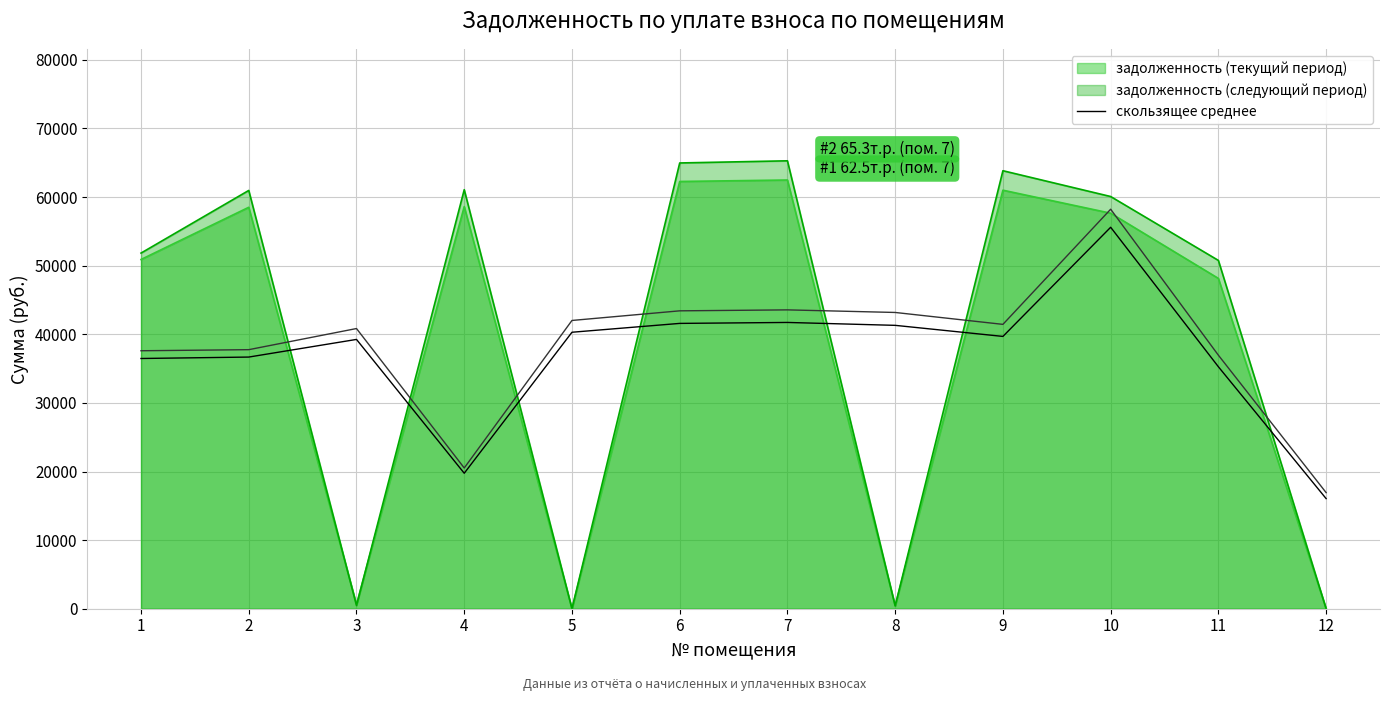

The value at 5 is 40298.4. True or false?

True